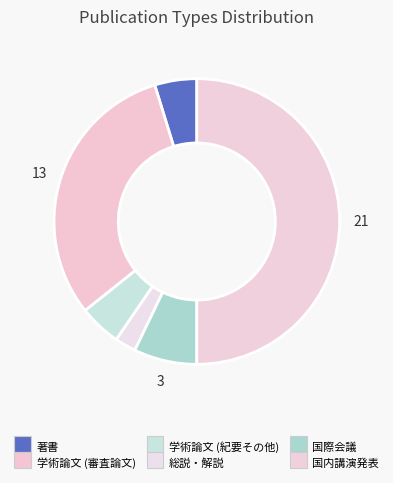

To the nearest percent, what is the combined percentage of 著書 and 国際会議?

12%